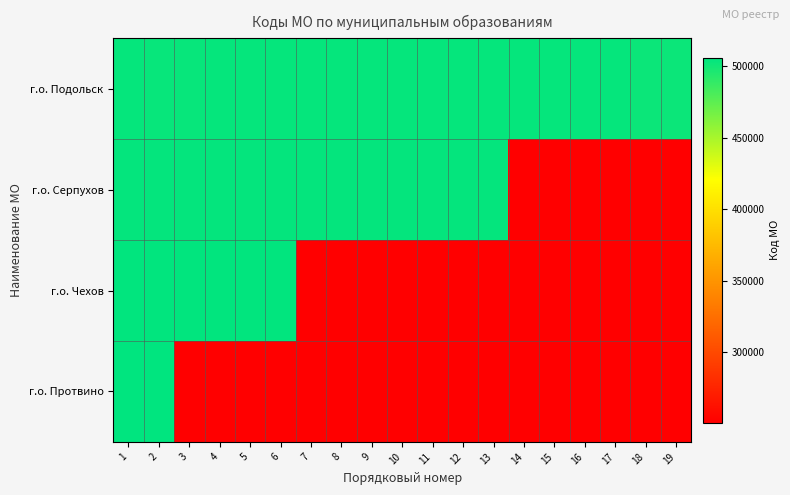

Reading left to right, what are all the values shown in this chart?

г.о. Подольск: 1=503603.0	2=503502.0	3=503504.0	4=503601.0	5=503602.0	6=503604.0	7=503606.0	8=503607.0	9=503608.0	10=503610.0	11=503611.0	12=503612.0	13=503613.0	14=503614.0	15=503616.0	16=503617.0	17=503619.0	18=501801.0	19=501802.0
г.о. Серпухов: 1=504406.0	2=504301.0	3=504302.0	4=504401.0	5=504403.0	6=504404.0	7=504405.0	8=504407.0	9=504408.0	10=504410.0	11=504411.0	12=504412.0	13=504413.0	14=250900.5	15=250900.5	16=250900.5	17=250900.5	18=250900.5	19=250900.5
г.о. Чехов: 1=505101.0	2=505102.0	3=505103.0	4=505105.0	5=505108.0	6=505110.0	7=250900.5	8=250900.5	9=250900.5	10=250900.5	11=250900.5	12=250900.5	13=250900.5	14=250900.5	15=250900.5	16=250900.5	17=250900.5	18=250900.5	19=250900.5
г.о. Протвино: 1=506001.0	2=506002.0	3=250900.5	4=250900.5	5=250900.5	6=250900.5	7=250900.5	8=250900.5	9=250900.5	10=250900.5	11=250900.5	12=250900.5	13=250900.5	14=250900.5	15=250900.5	16=250900.5	17=250900.5	18=250900.5	19=250900.5